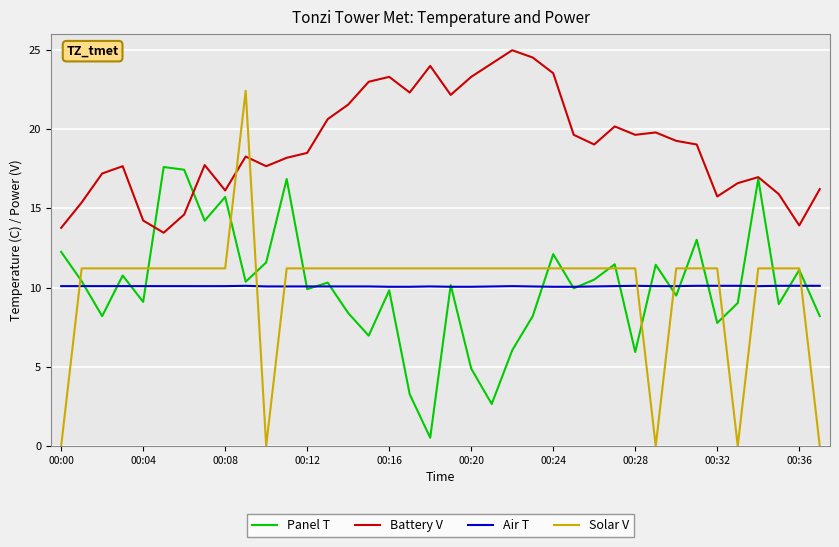

Rank the series by their maximum value, from highest to lowest.

Battery V, Solar V, Panel T, Air T